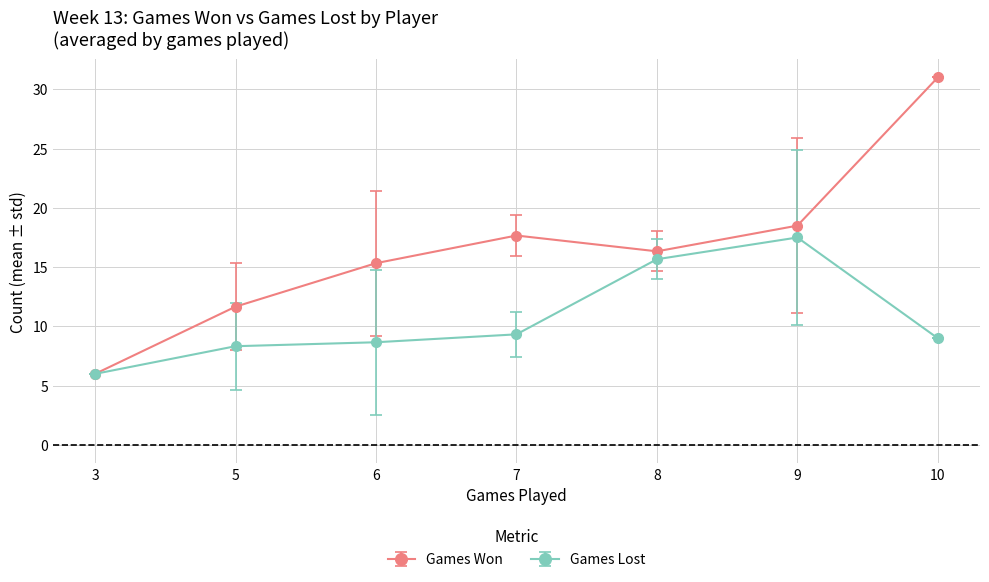

What is the difference between the maximum and minimum values in the Games Lost series?

11.5